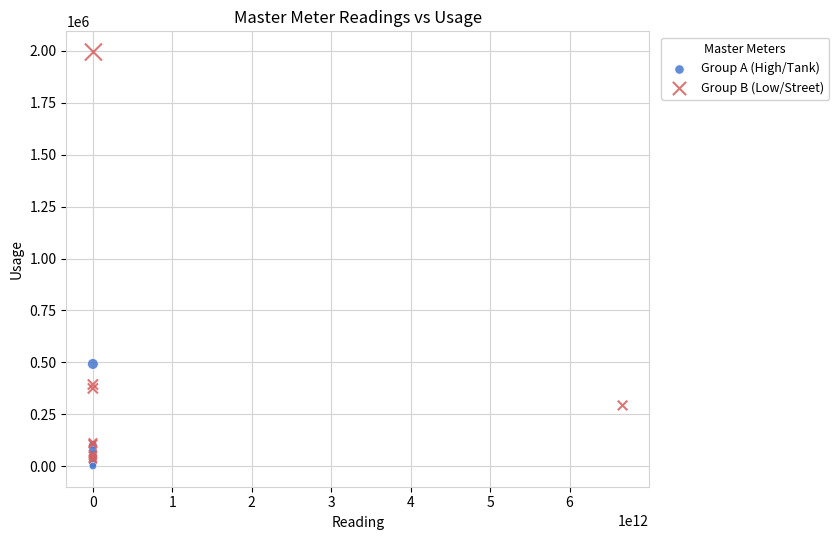

Which series has the widest spread of Y values?

Group B (Low/Street)